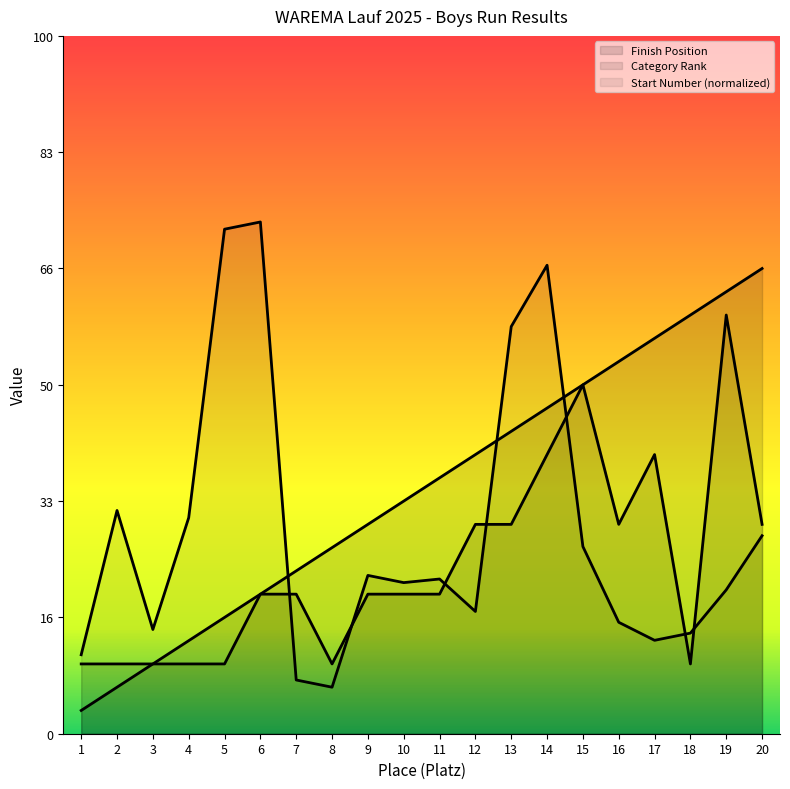

At which category does Start Number reach its first local valley?

3